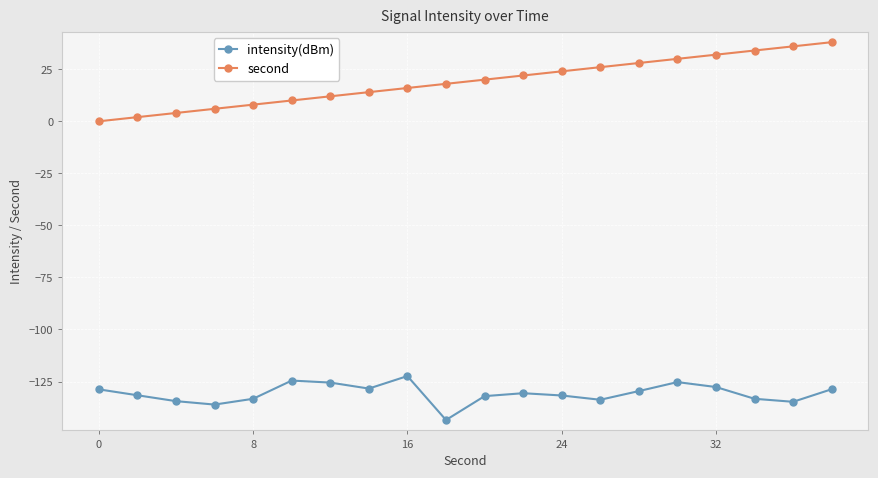

Which series has the largest total across all categories?

second